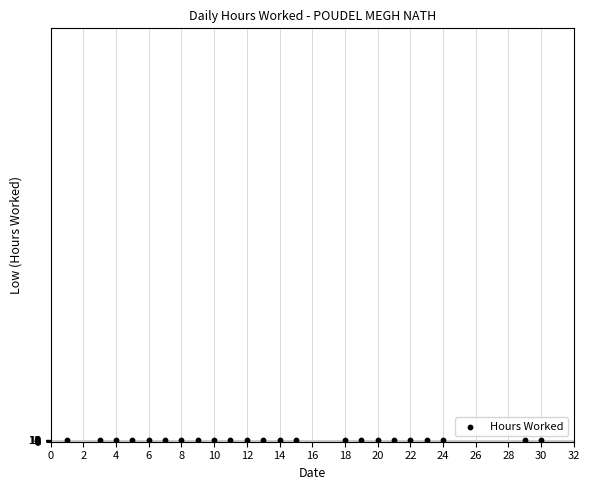

What is the range of X values (max minus min)?

29.0